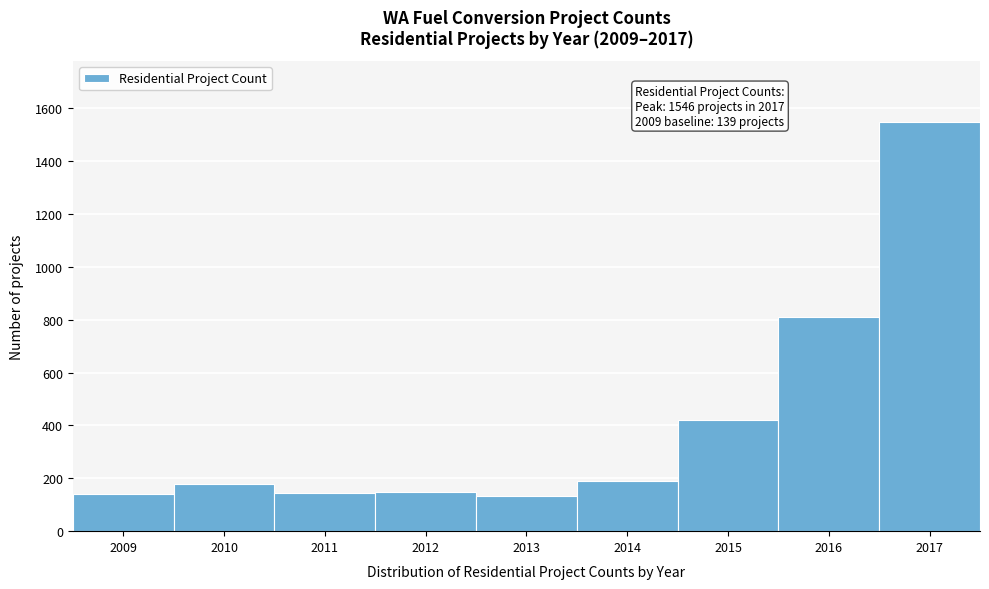

Which has a higher value, 2017 or 2009?

2017